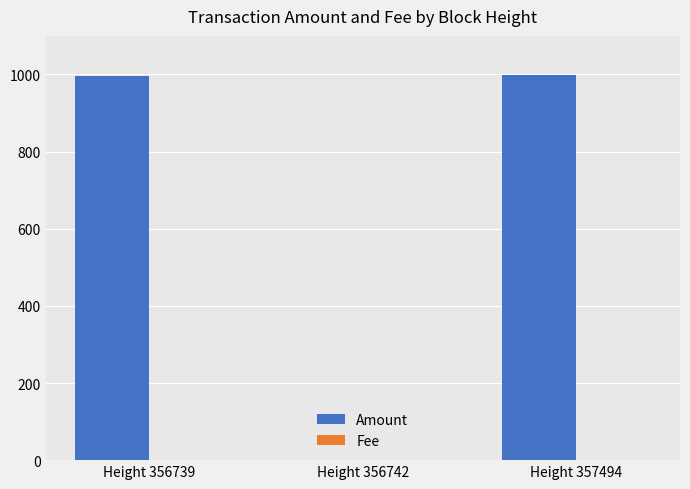

What is the maximum value shown in the chart?

997.5